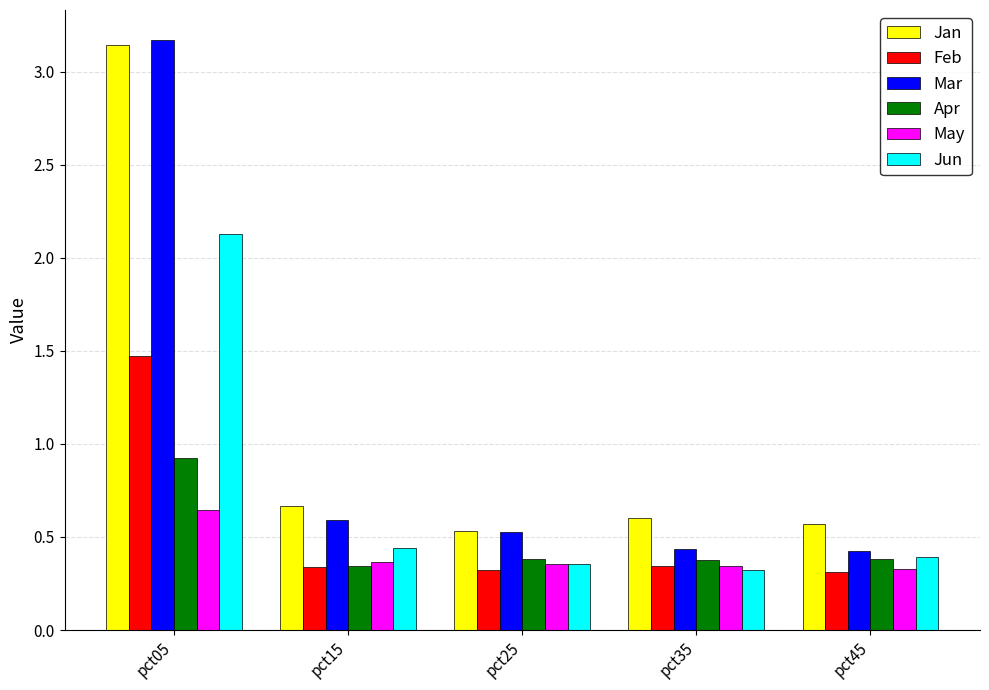

True or false: Mar has a value of 0.4 at pct45.

True